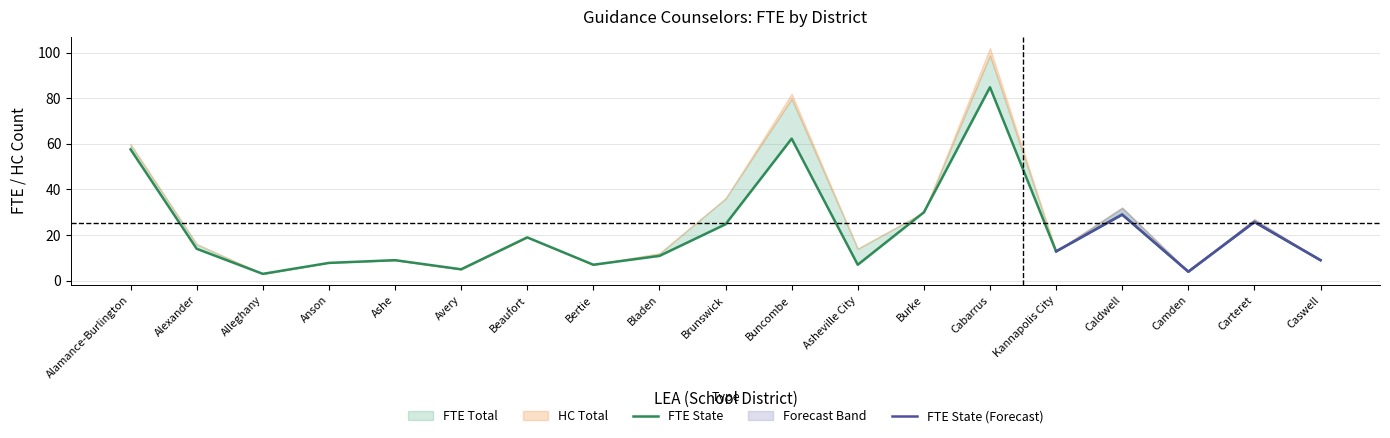

List the series in order of their peak value, highest first.

hc_total, fte_total, fte_state